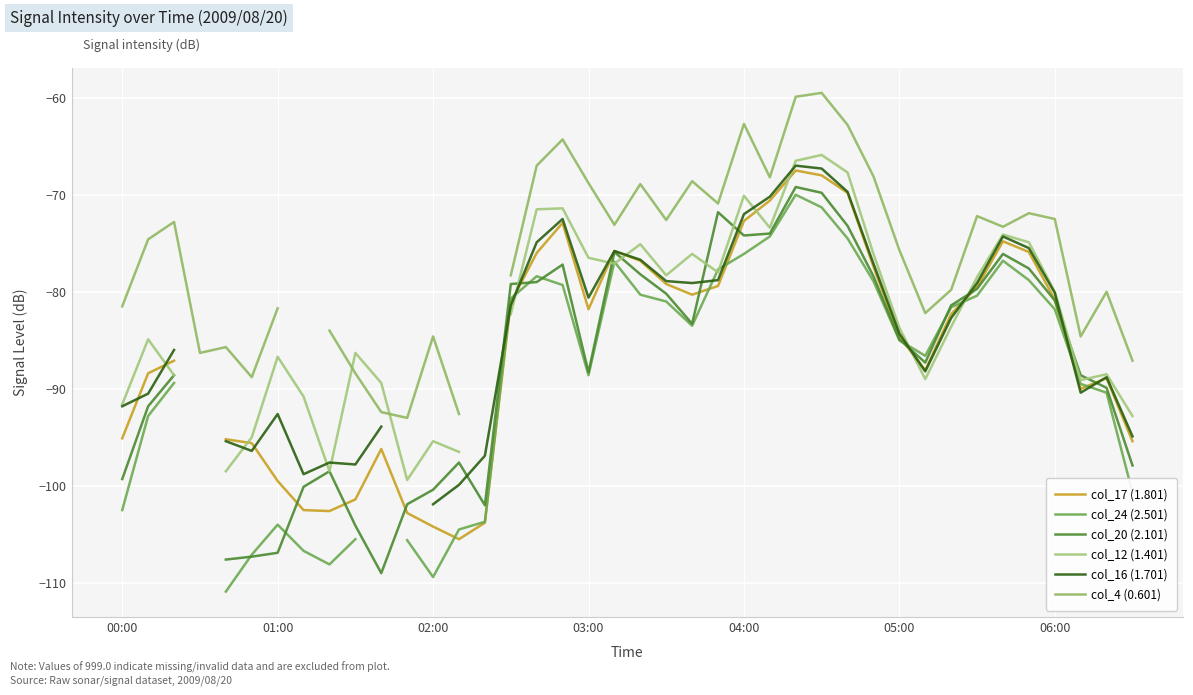

What is the smallest value displayed?

-110.9